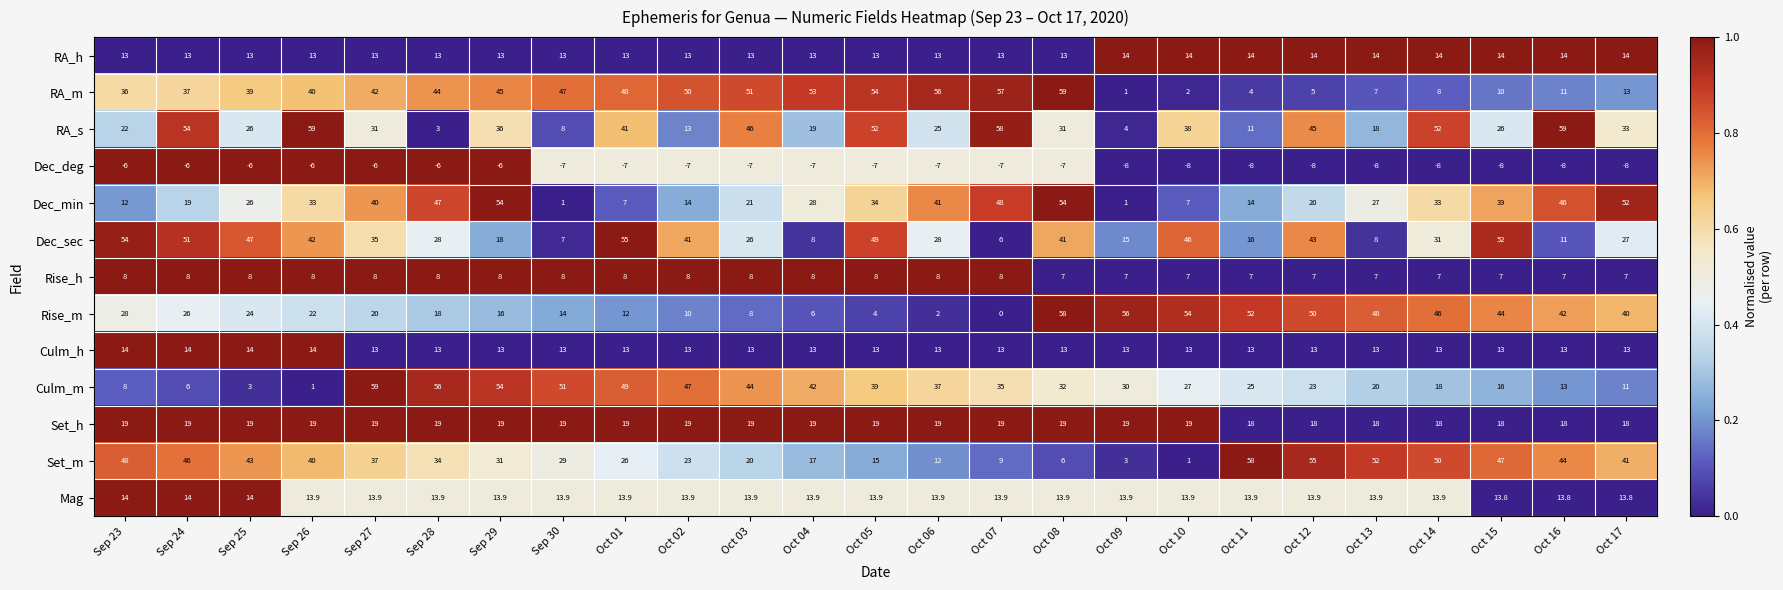

Between Sep 24 and Oct 04, which series saw the biggest shift?

Dec_sec